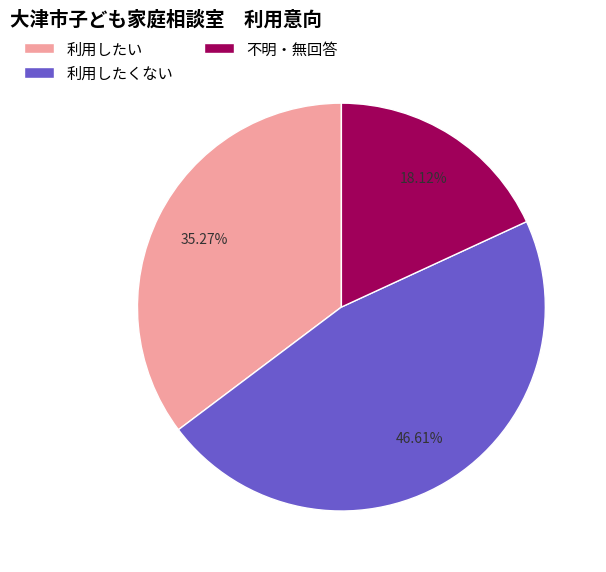

Is 不明・無回答 the majority of the pie?

No